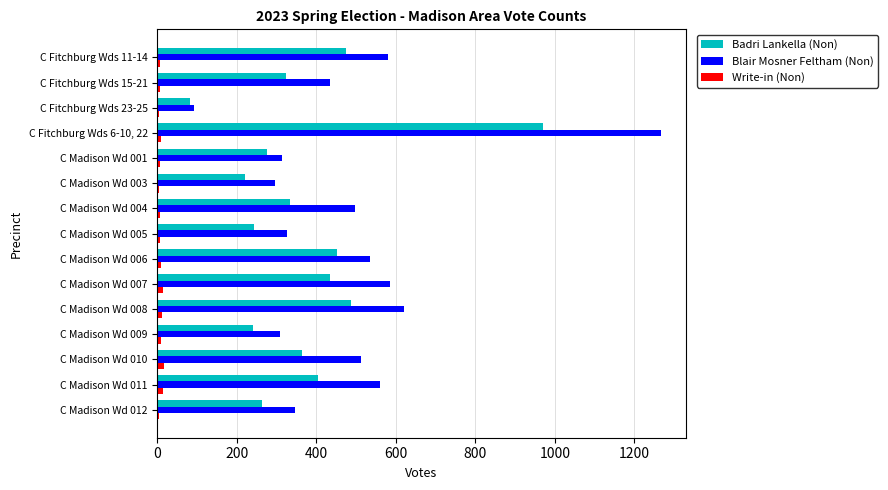

Is the value of Write-in (Non) at C Fitchburg Wds 11-14 greater than the value of Badri Lankella (Non) at C Fitchburg Wds 15-21?

No